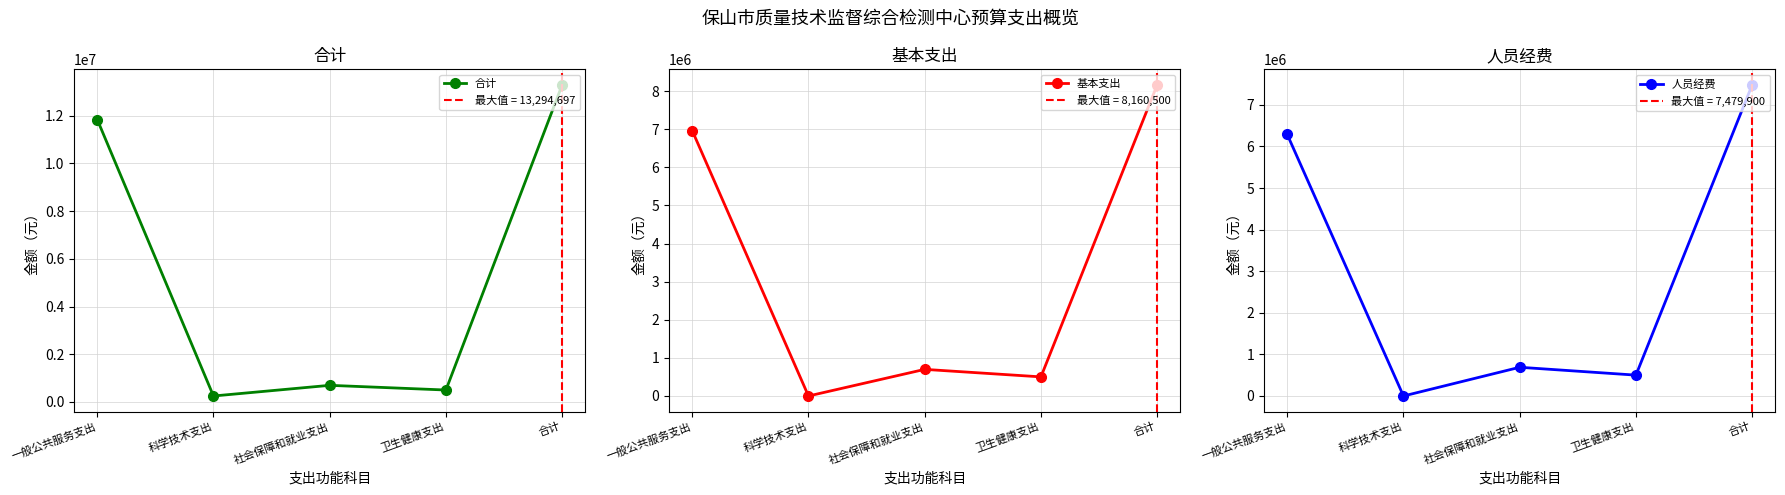

Which series has the largest total across all categories?

合计